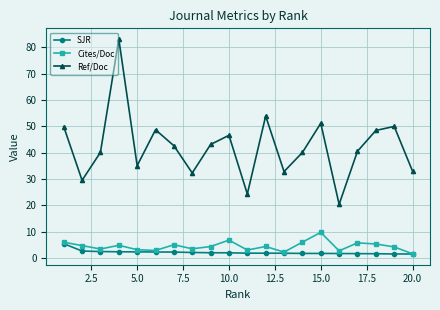

What is the value of the Ref/Doc point at the 10th from the left?

46.6